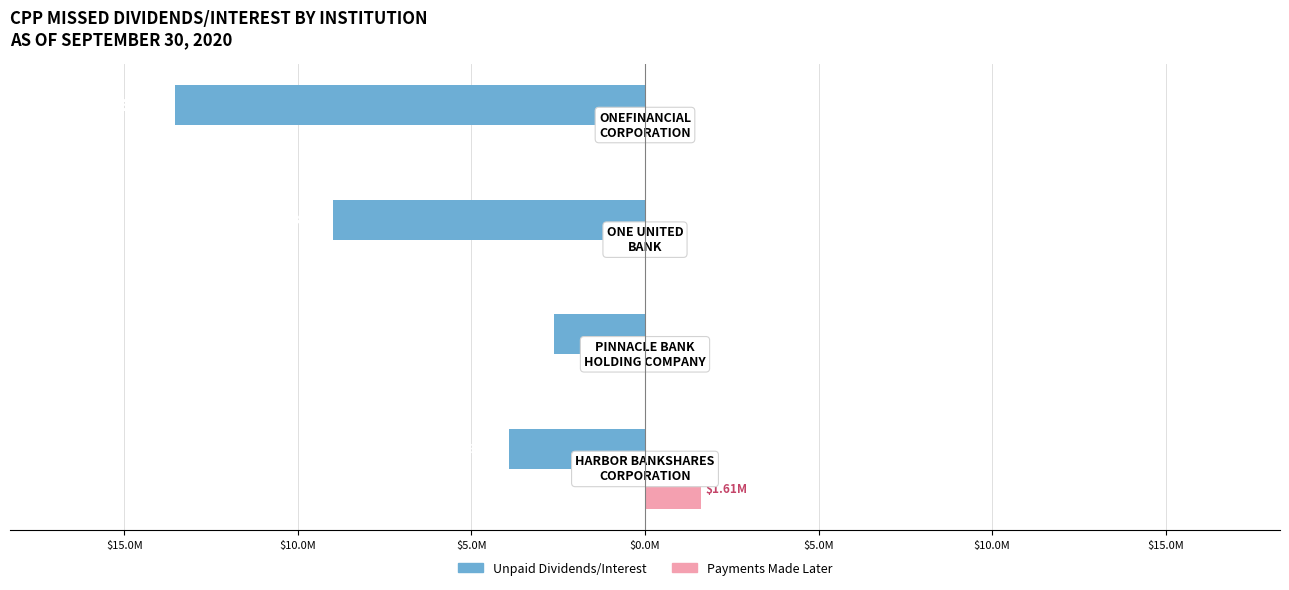

What are all the series names shown in the legend?

Unpaid Dividends/Interest, Payments Made Later